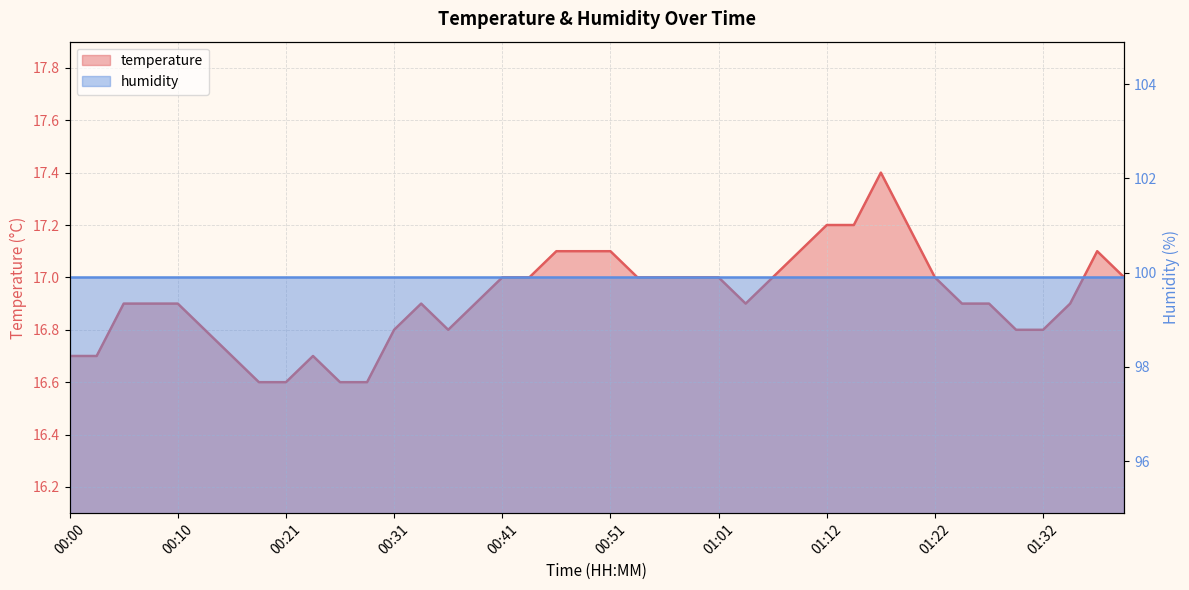

Reading left to right, extract all data points from this chart.

16.7	16.7	16.9	16.9	16.9	16.8	16.7	16.6	16.6	16.7	16.6	16.6	16.8	16.9	16.8	16.9	17.0	17.0	17.1	17.1	17.1	17.0	17.0	17.0	17.0	16.9	17.0	17.1	17.2	17.2	17.4	17.2	17.0	16.9	16.9	16.8	16.8	16.9	17.1	17.0